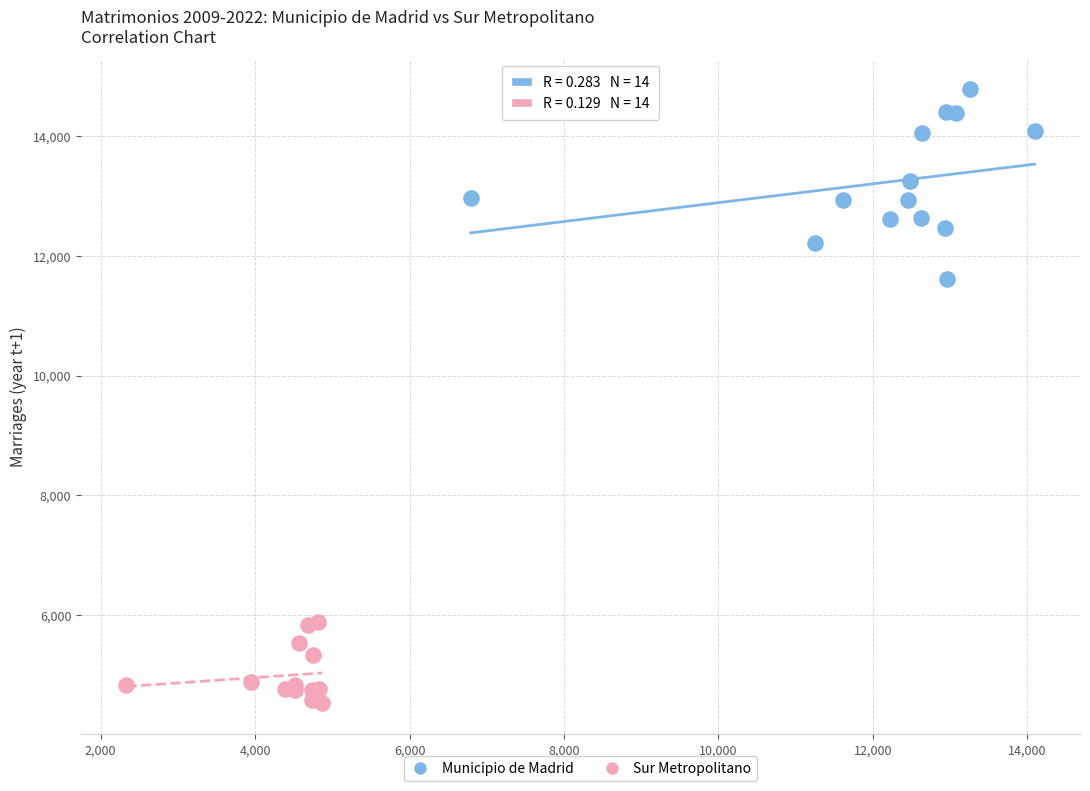

Which series contains the highest Y value?

Municipio de Madrid